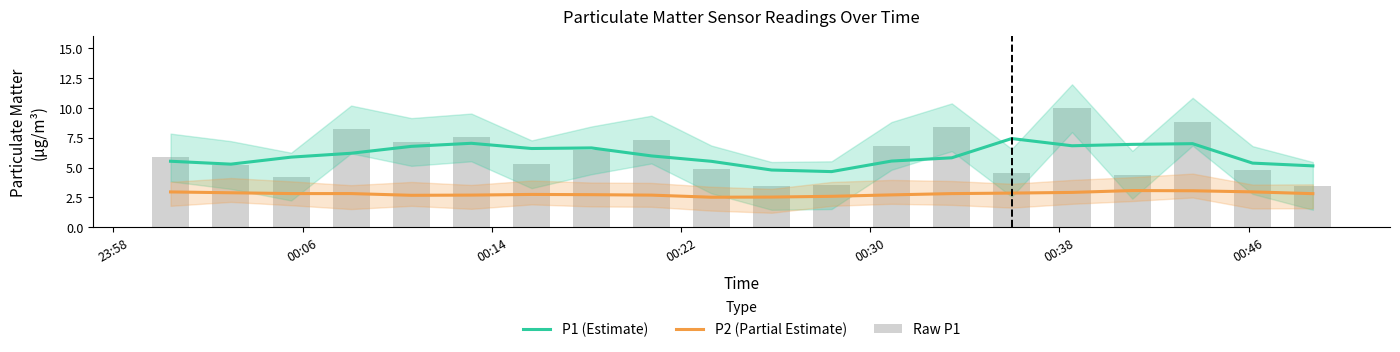

At which label does P1 (Estimate) first exceed 5?

23:58